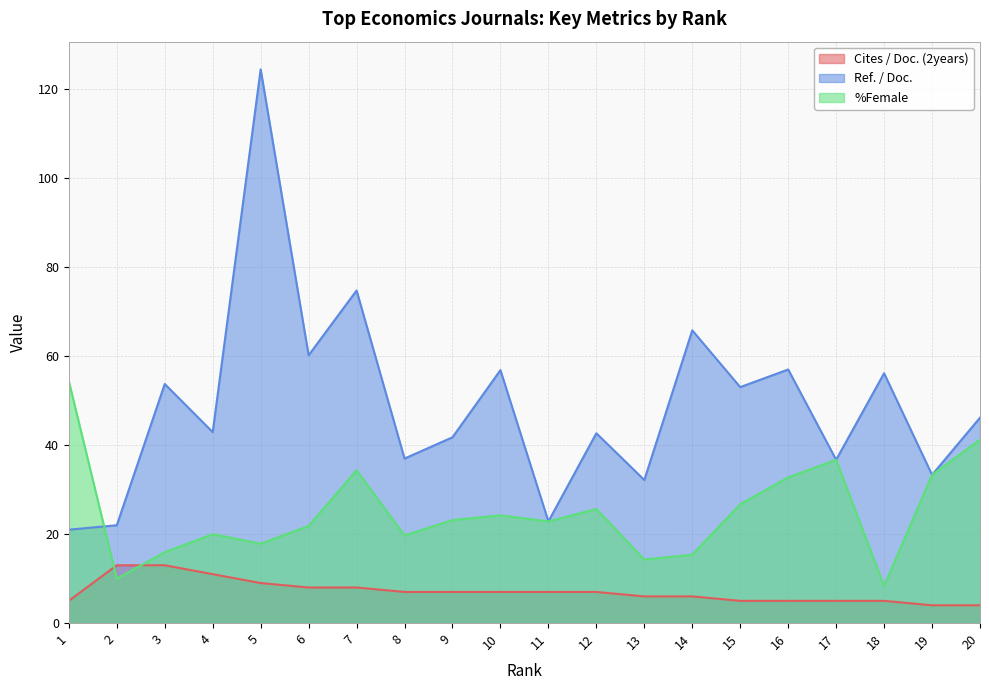

At which category does Ref. / Doc. reach its first local peak?

3